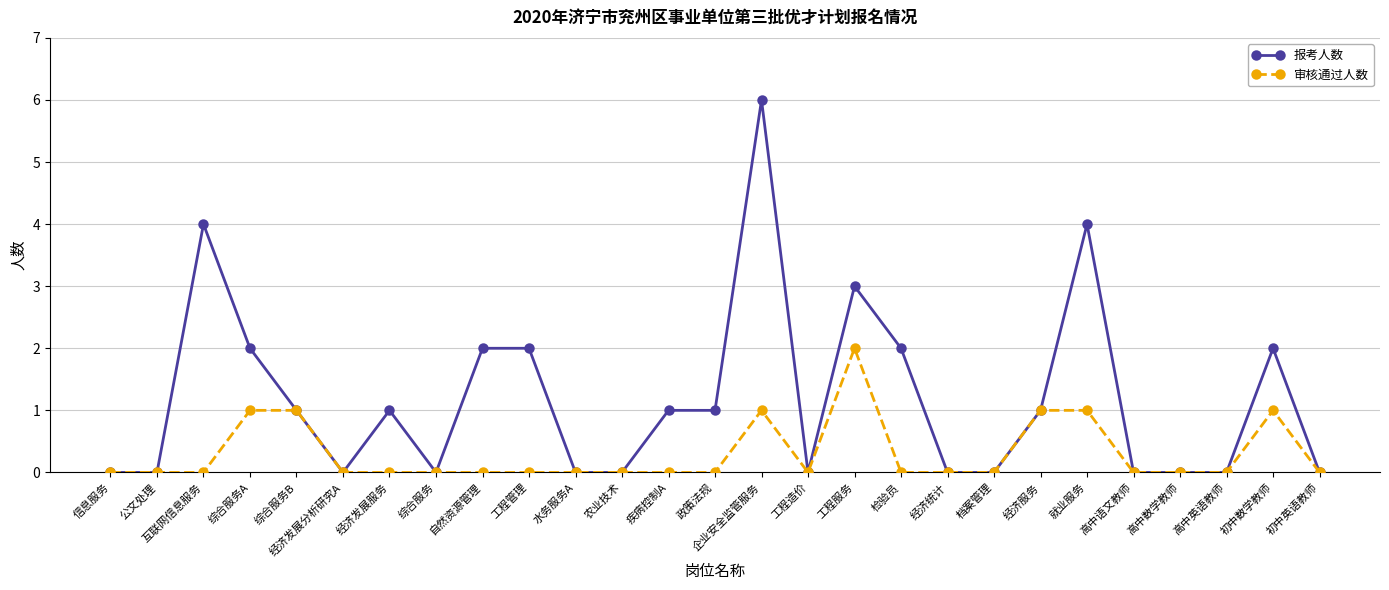

What is the highest value of the 审核通过人数 series?

2